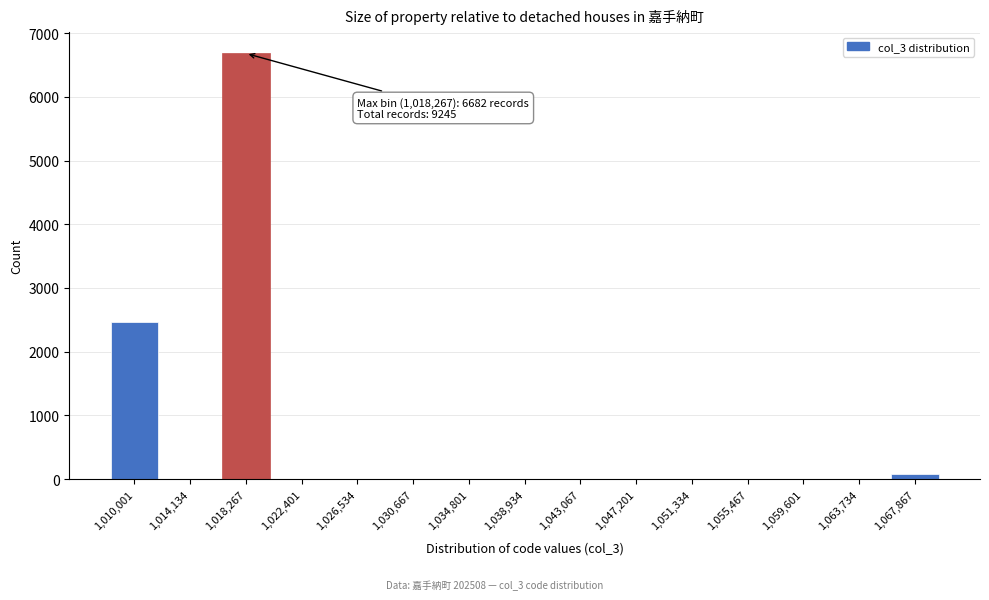

The chart shows a value of 0 at 1,059,601. True or false?

True